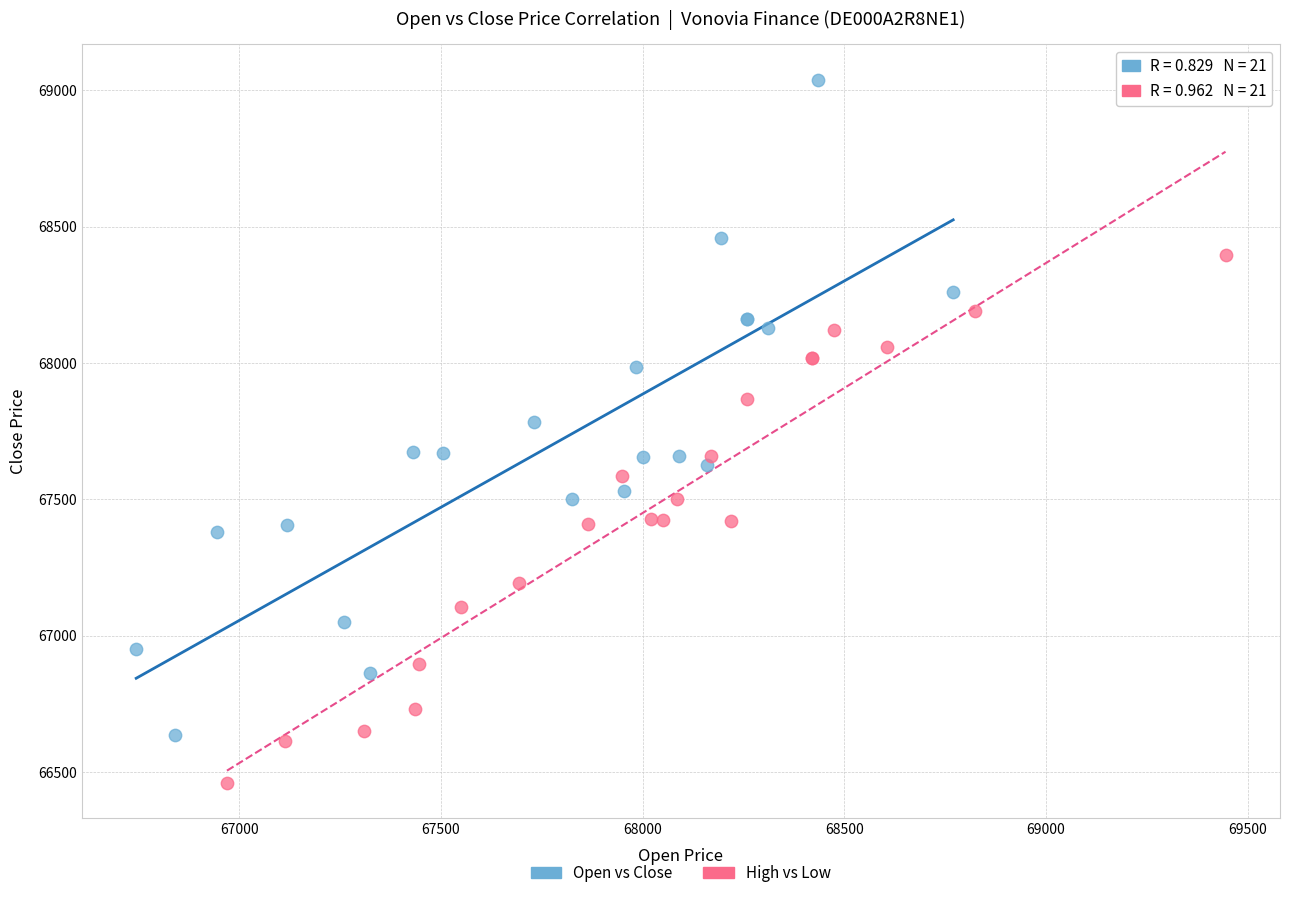

Which series contains the lowest Y value?

High vs Low